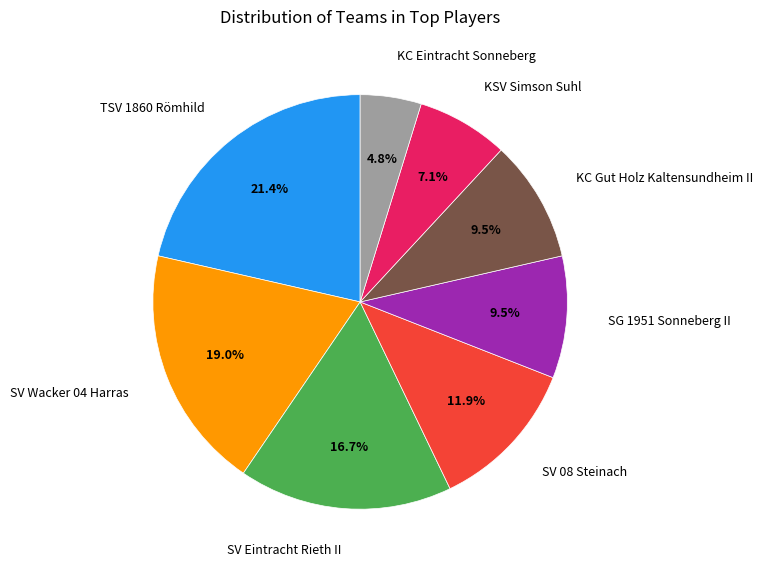

Is there a majority slice in this chart?

No